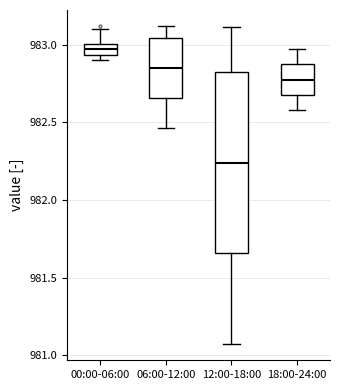

Where is the upper edge of the box for 00:00-06:00 on the y-axis? The values are not printed on the chart, so give them approximately, as read against the axis.

983.00